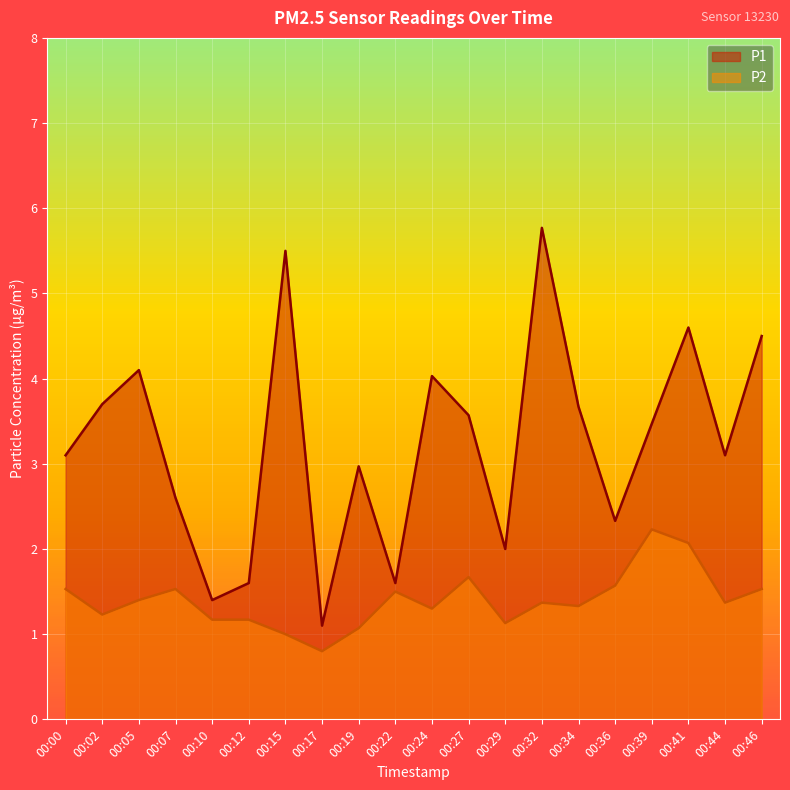

Reading left to right, transcribe all the data shown in this chart.

P1: 3.1	3.7	4.1	2.6	1.4	1.6	5.5	1.1	3.0	1.6	4.0	3.6	2.0	5.8	3.7	2.3	3.5	4.6	3.1	4.5
P2: 1.5	1.2	1.4	1.5	1.2	1.2	1.0	0.8	1.1	1.5	1.3	1.7	1.1	1.4	1.3	1.6	2.2	2.1	1.4	1.5